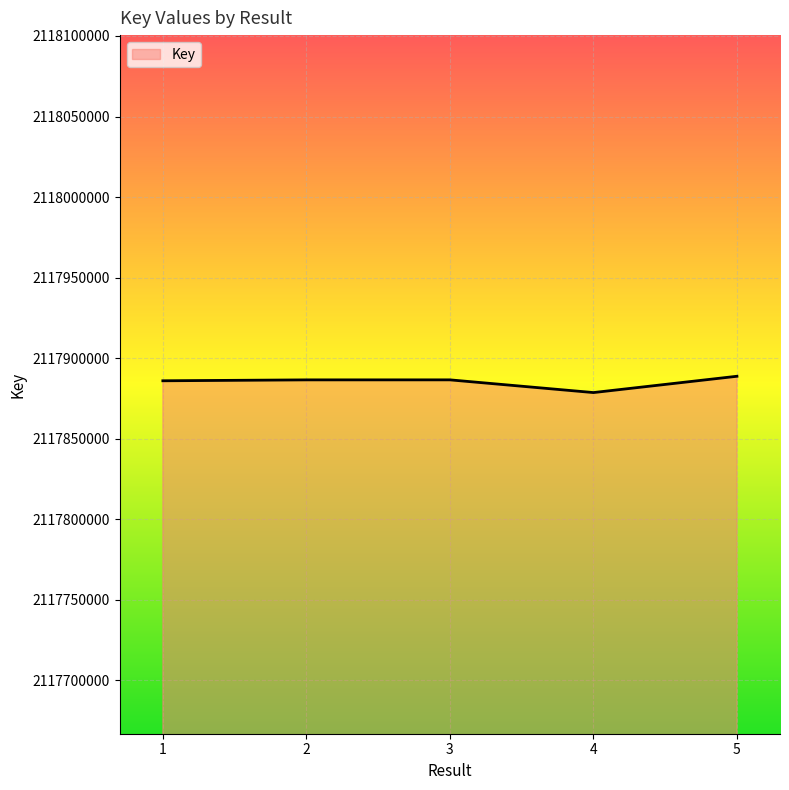

What is the minimum value shown in the chart?

2117878631